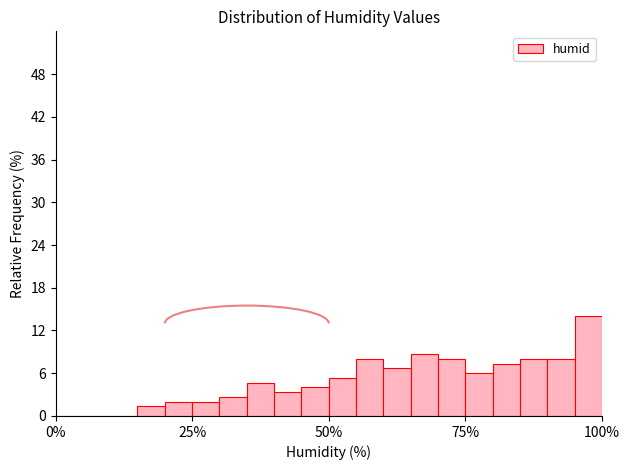

Around what value on the x-axis is the tallest bar? Give the approximate position of its centre, as read against the axis.

100